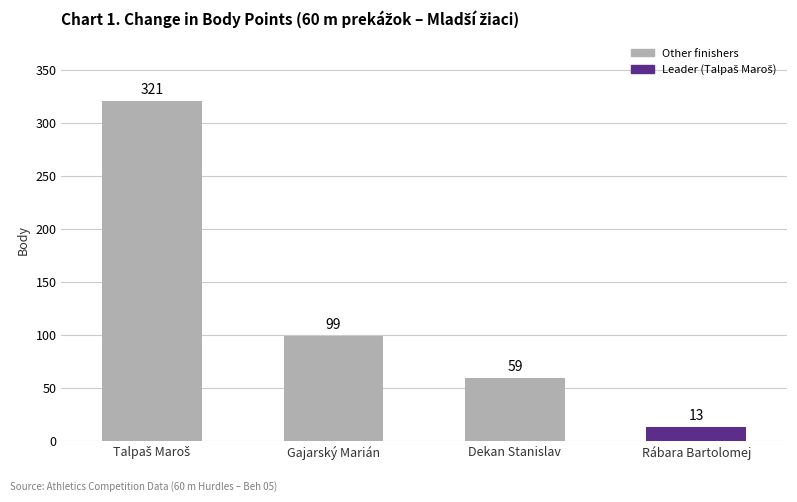

What value does the data have at Gajarský Marián, to the nearest 5?

100